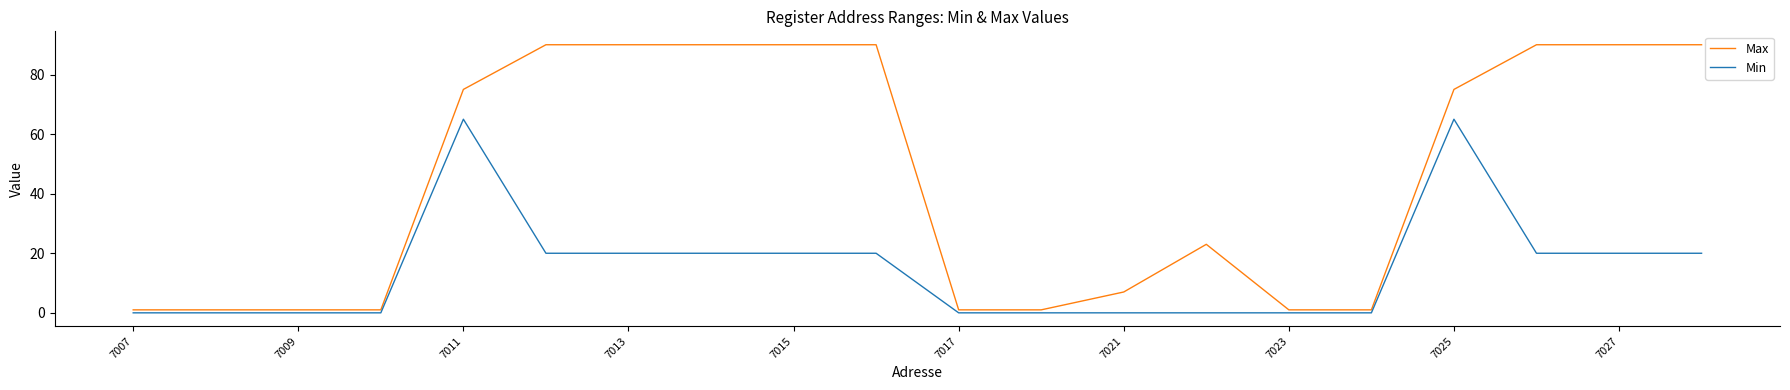

List the series in order of their overall mean, lowest first.

Min, Max